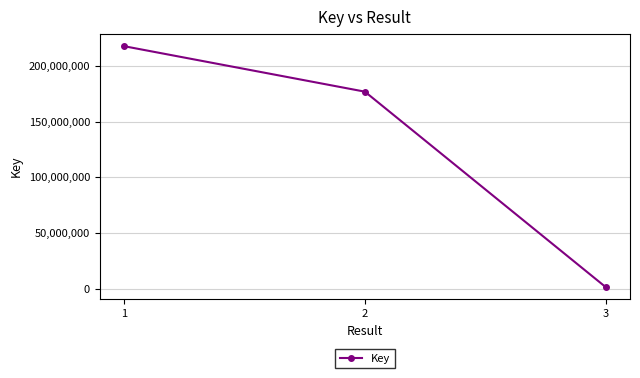

What is the change in value from 2 to 3?

-175819952